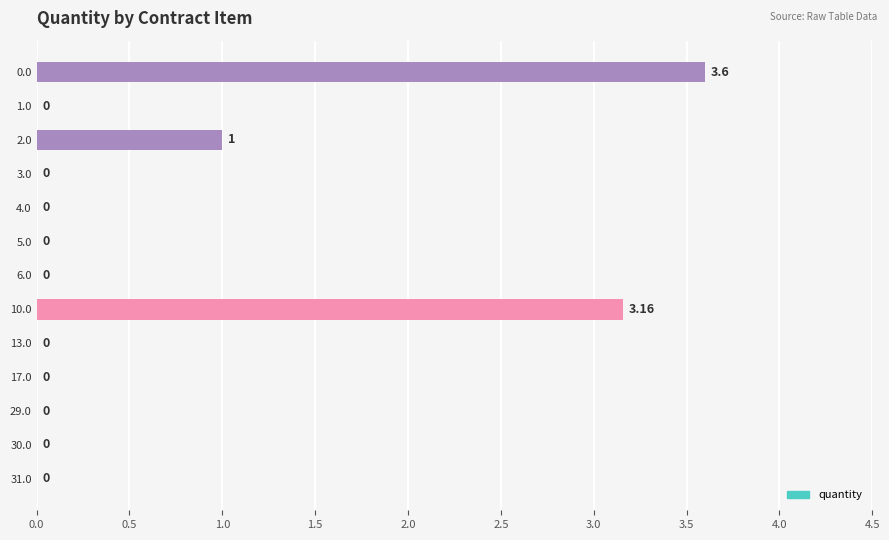

What is the sum of all values?

7.8